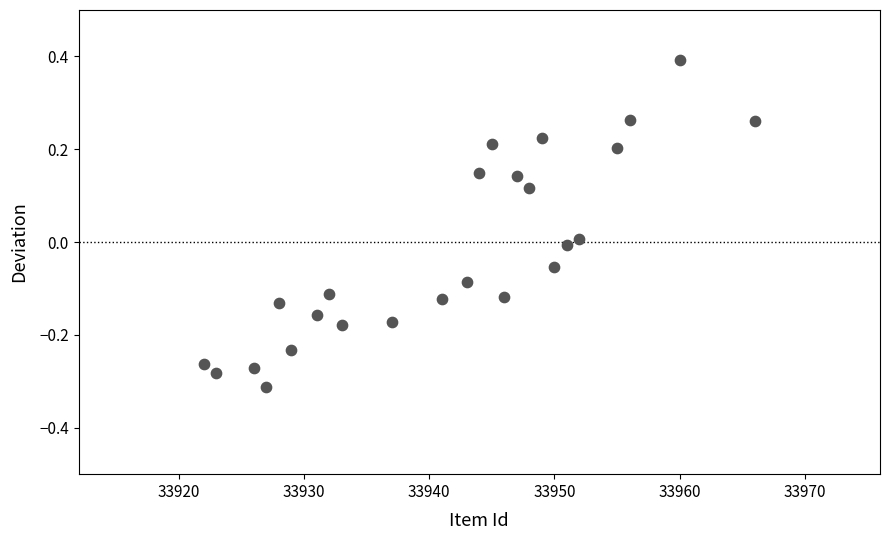

What is the range of Y values (max minus min)?

0.7